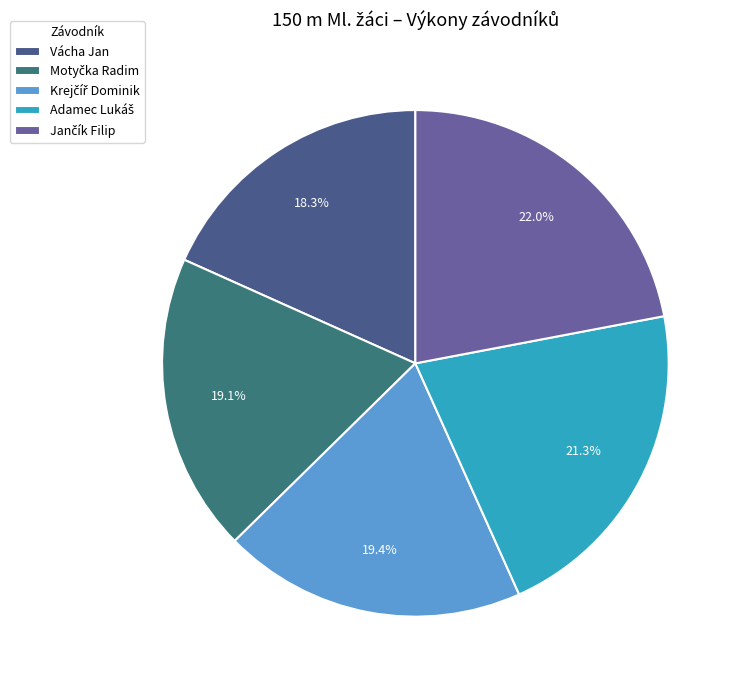

How many slices are in this pie chart?

5